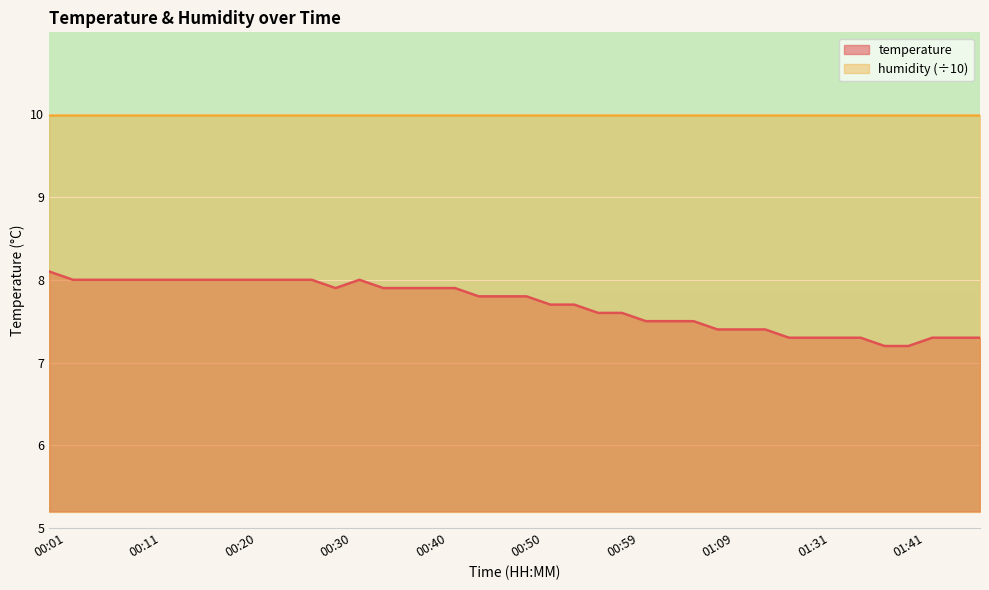

Reading left to right, list all the values displayed in this chart.

8.1	8.0	8.0	8.0	8.0	8.0	8.0	8.0	8.0	8.0	8.0	8.0	7.9	8.0	7.9	7.9	7.9	7.9	7.8	7.8	7.8	7.7	7.7	7.6	7.6	7.5	7.5	7.5	7.4	7.4	7.4	7.3	7.3	7.3	7.3	7.2	7.2	7.3	7.3	7.3